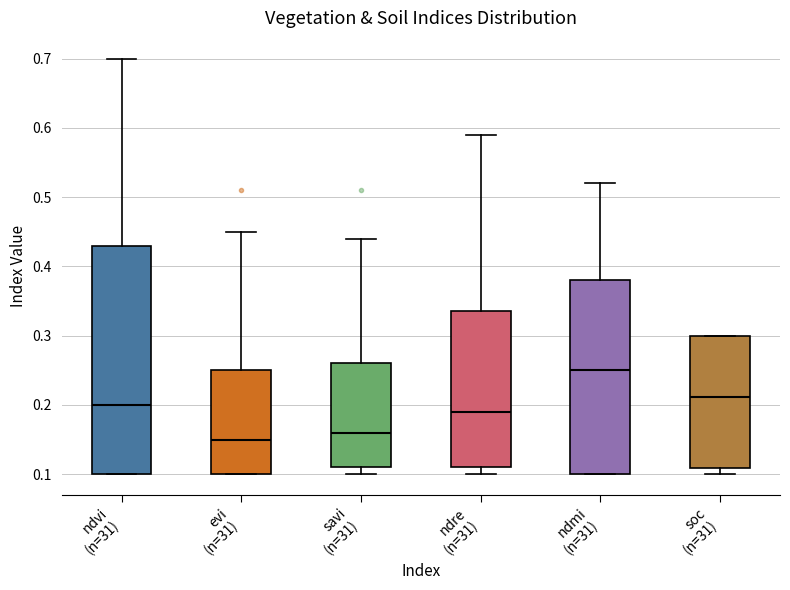

Reading left to right, read every box against the y-axis: the position of its median line, the range the box covers, and the ends of its whiskers. The values are not printed on the chart, so give them approximately, as read against the axis.

ndvi (n=31): median 0.20, box 0.10 to 0.43, whiskers 0.10 to 0.70
evi (n=31): median 0.15, box 0.10 to 0.25, whiskers 0.10 to 0.45
savi (n=31): median 0.16, box 0.11 to 0.26, whiskers 0.10 to 0.44
ndre (n=31): median 0.19, box 0.11 to 0.34, whiskers 0.10 to 0.59
ndmi (n=31): median 0.25, box 0.10 to 0.38, whiskers 0.10 to 0.52
soc (n=31): median 0.21, box 0.11 to 0.30, whiskers 0.10 to 0.30